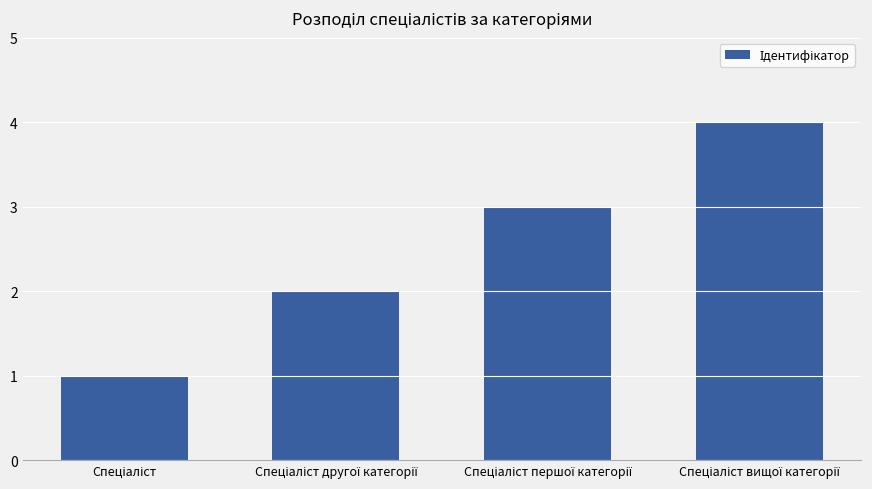

How many distinct data groups are displayed?

1